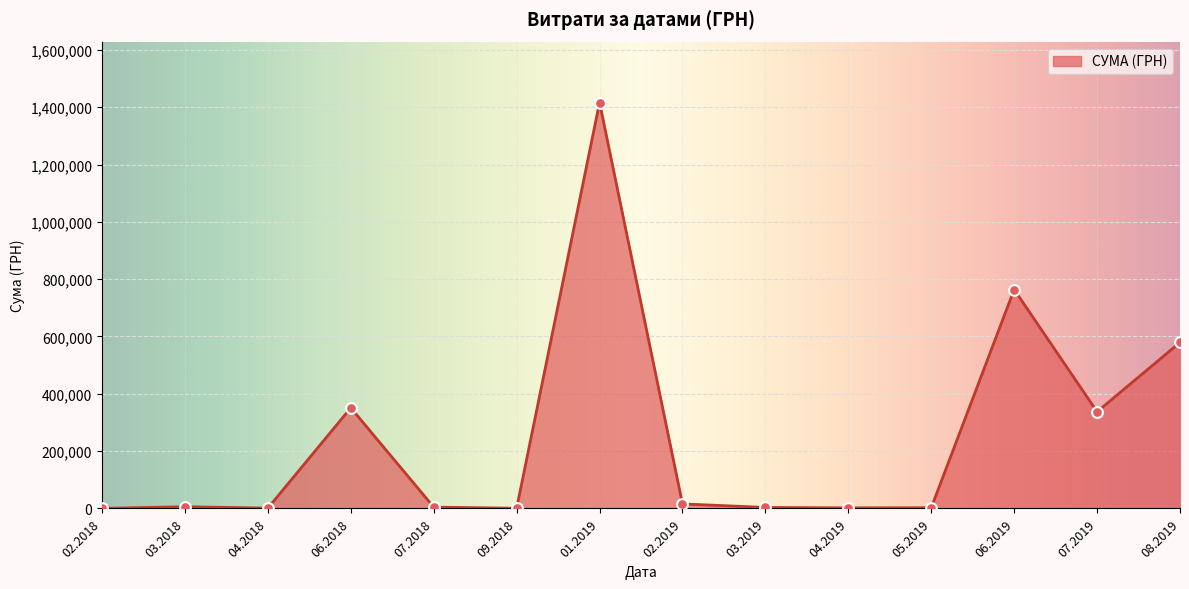

What is the ratio of the value at 06.2019 to the value at 07.2019?

2.3